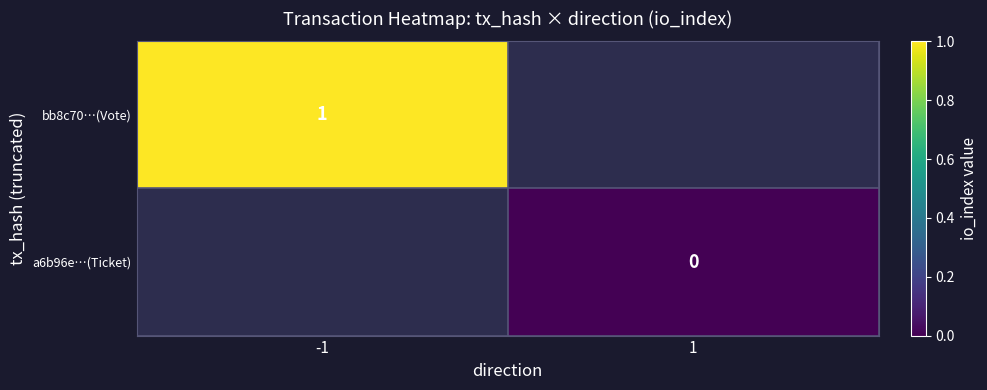

How many series are shown in this chart?

2